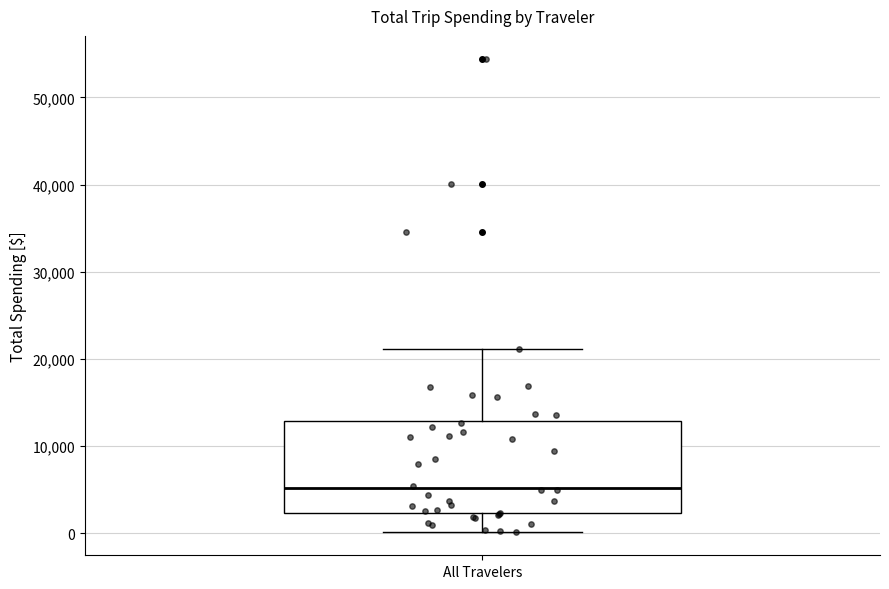

Transcribe this box plot: give where the median line is, the range the box spans, and where the two whiskers end, as read against the y-axis. The values are not printed on the chart, so give them approximately, as read against the axis.

median 5000, box 2000 to 13000, whiskers 0 to 21000